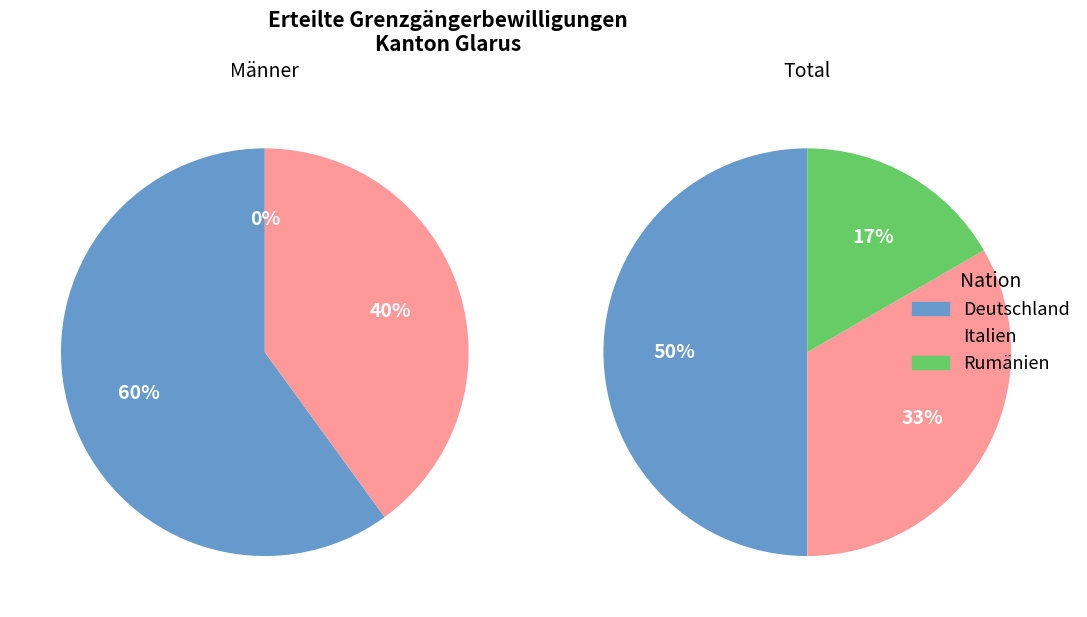

True or false: Deutschland accounts for 1% of the total.

False